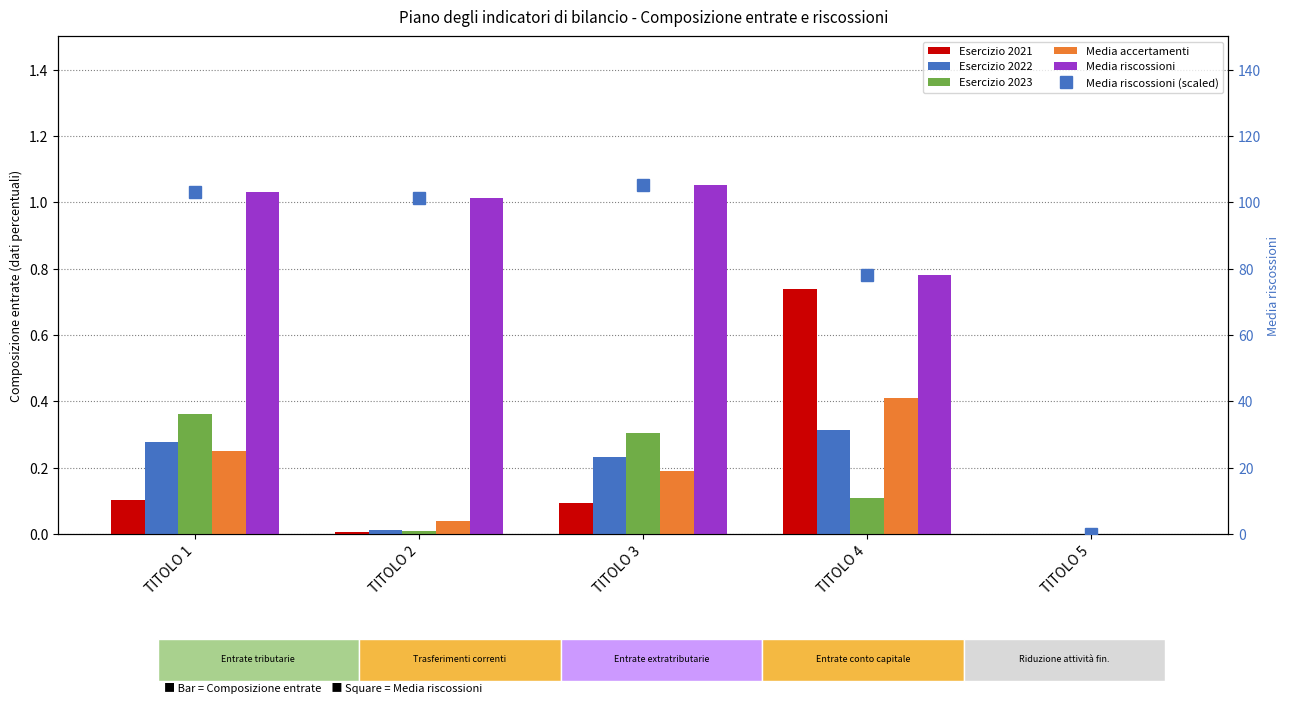

Between TITOLO 1 and TITOLO 2, which is larger?

TITOLO 1